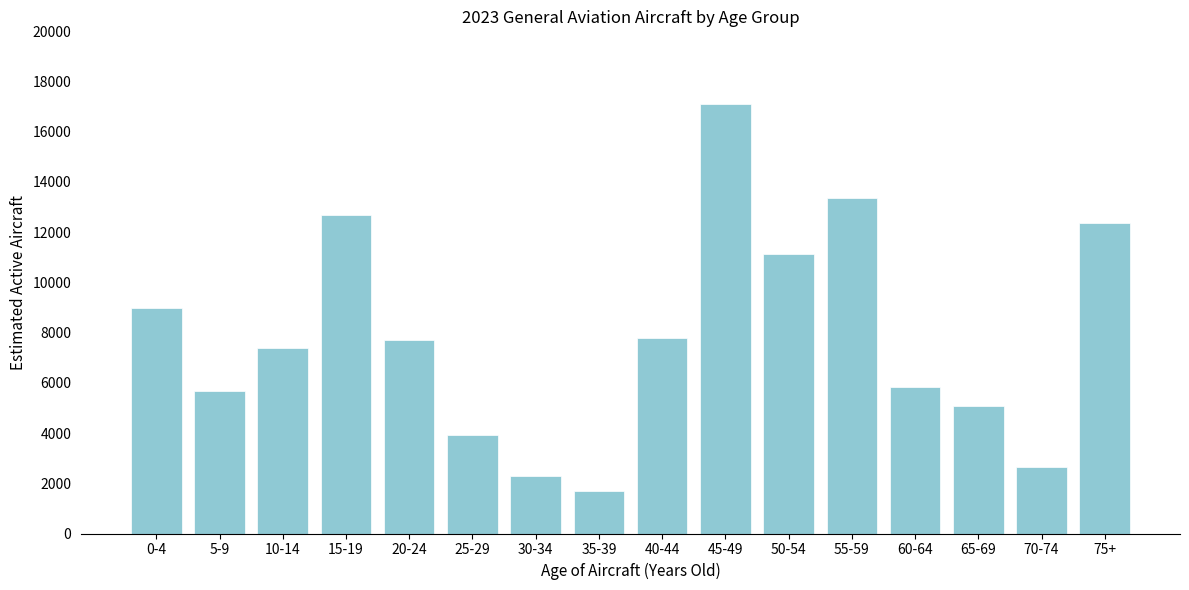

Reading left to right, what are all the values shown in this chart?

0-4=8987	5-9=5667	10-14=7396	15-19=12686	20-24=7700	25-29=3908	30-34=2298	35-39=1704	40-44=7803	45-49=17123	50-54=11135	55-59=13345	60-64=5833	65-69=5085	70-74=2647	75+=12380